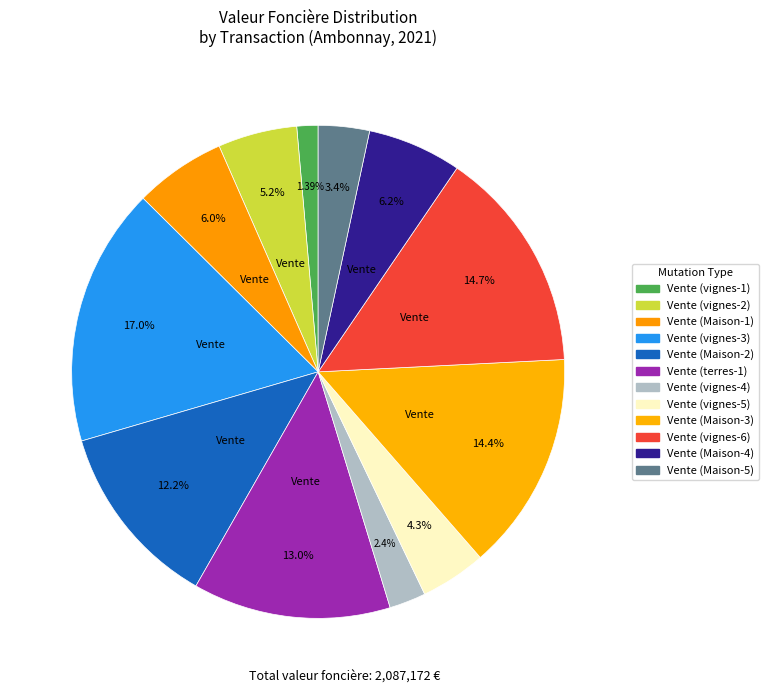

Is it true that Vente (Maison-2) is 12% of the pie?

True